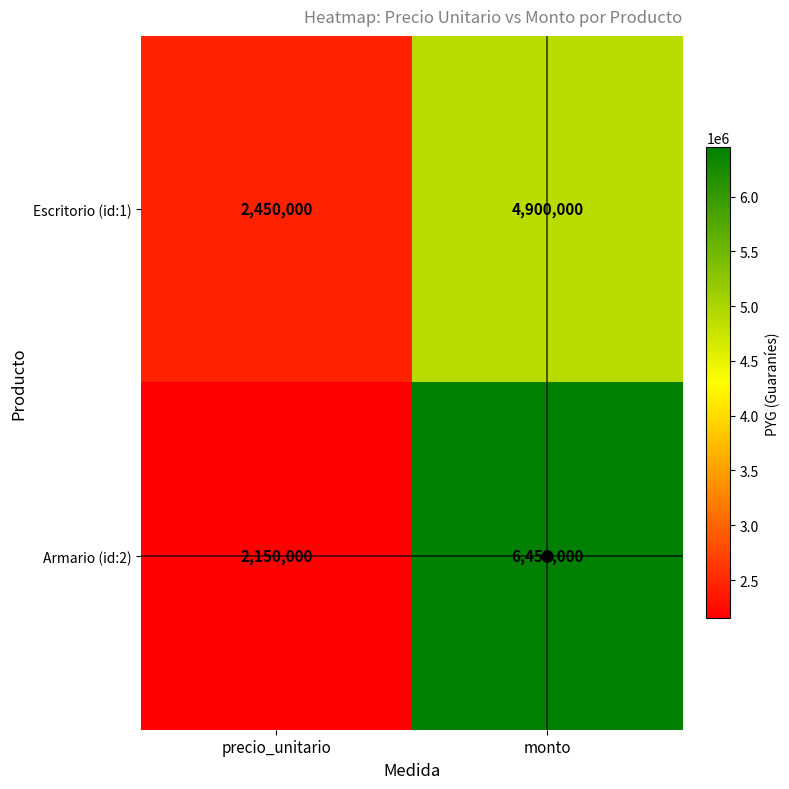

Is it true that Armario (id:2) equals 2150000 at precio_unitario?

True